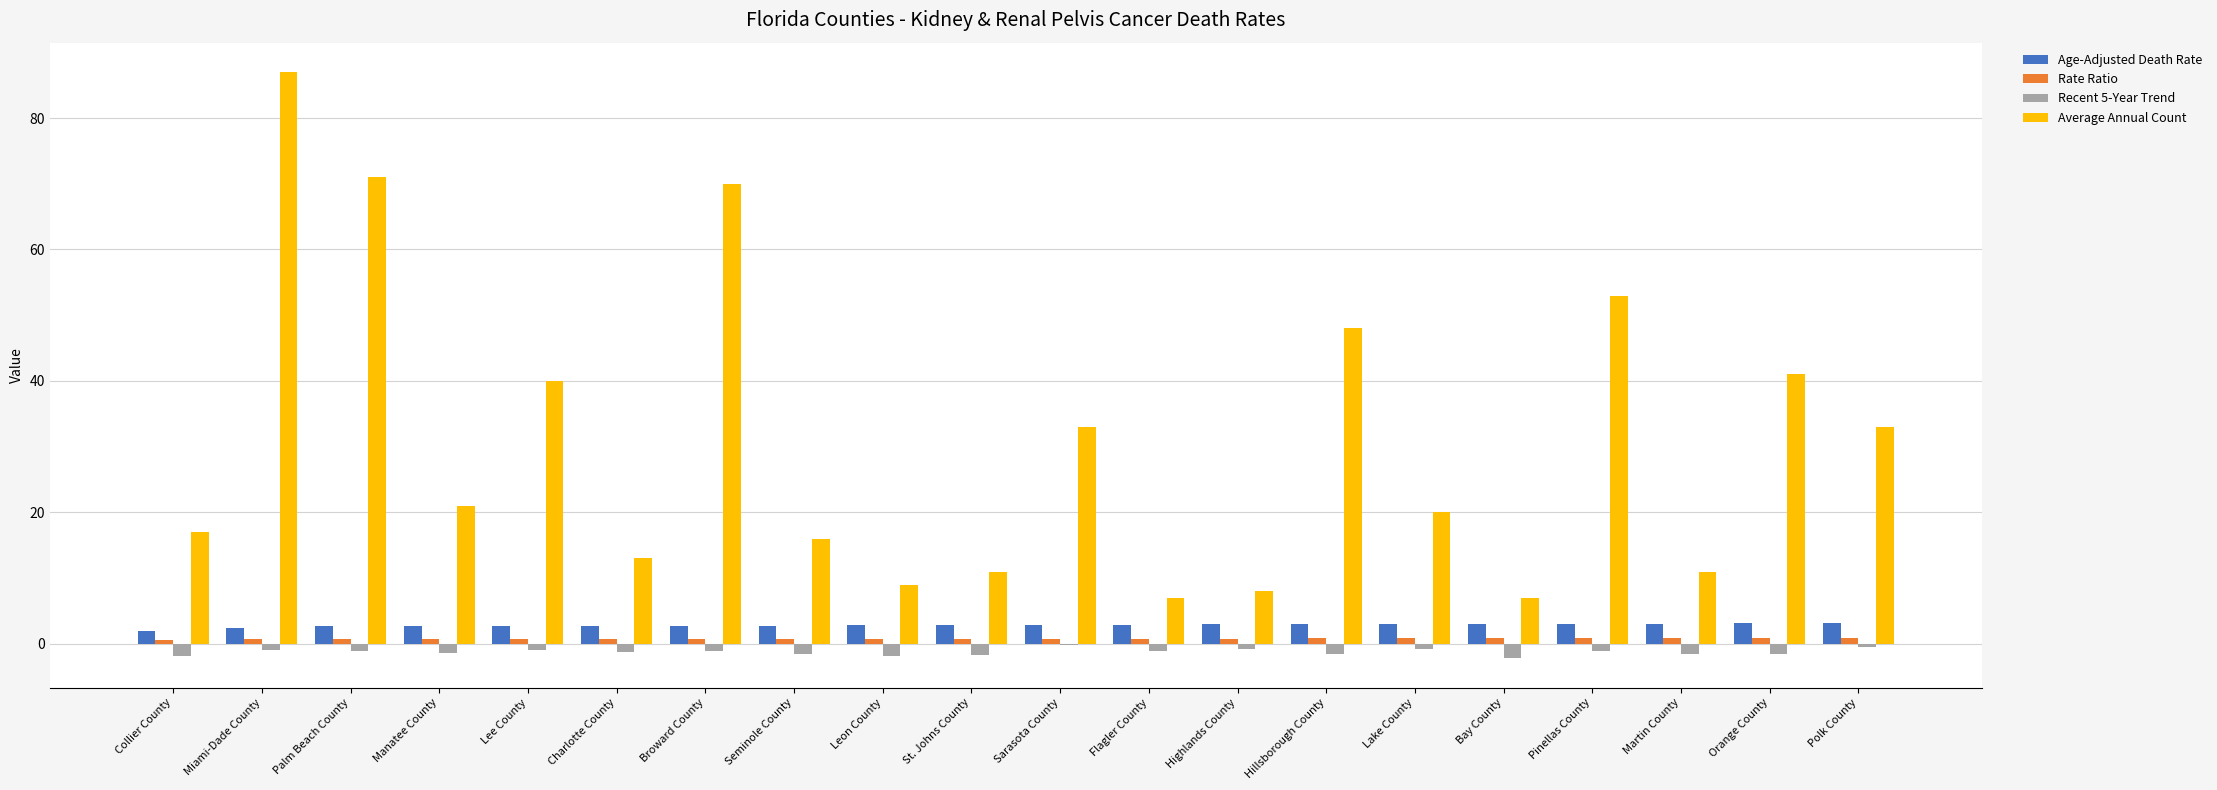

The value of Average Annual Count at Lee County is 52.7. True or false?

False